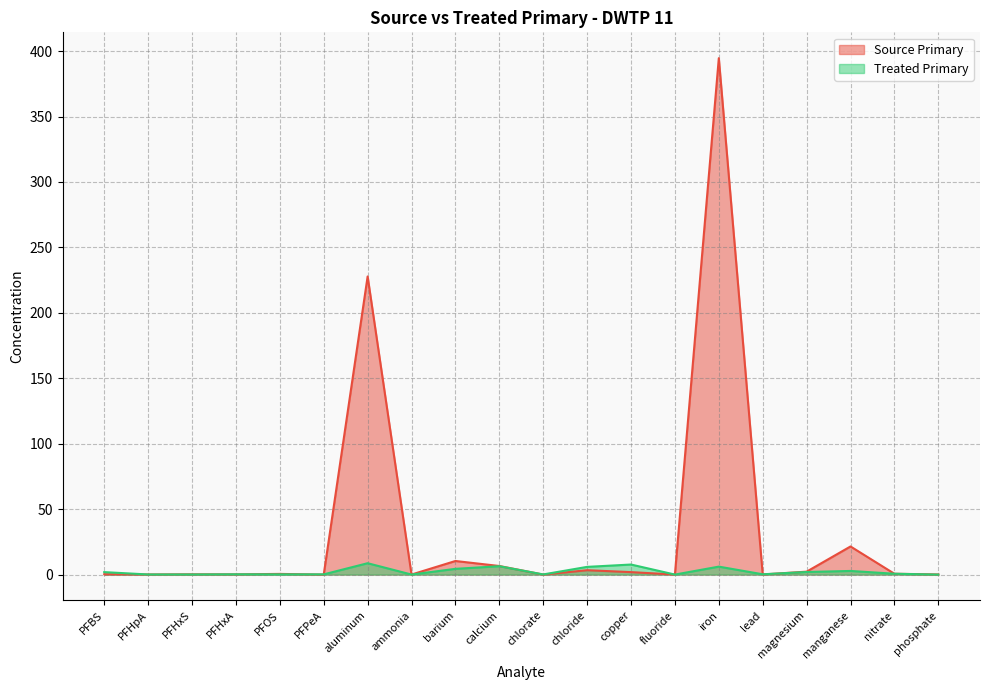

Between PFHpA and chlorate, which is larger?

PFHpA